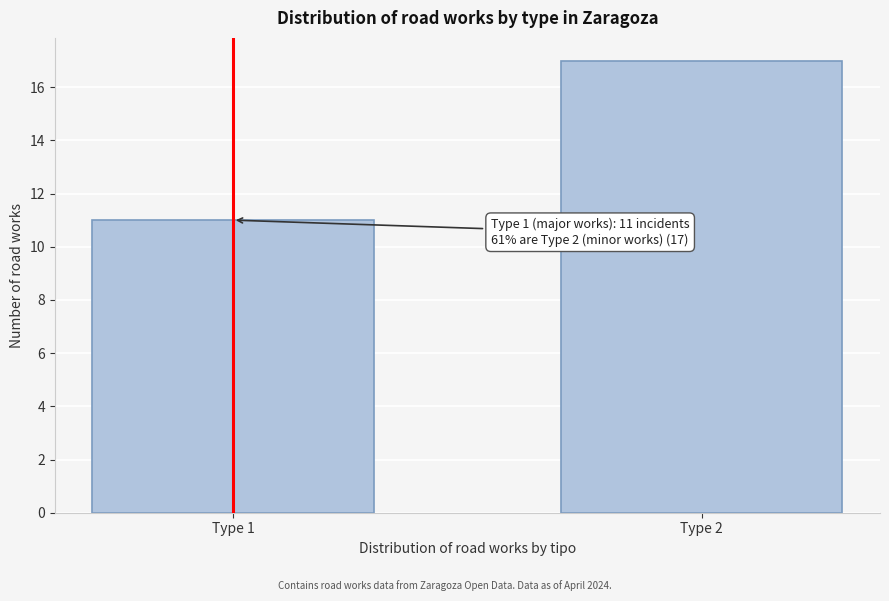

Reading right to left, transcribe all the data shown in this chart.

Type 2=17	Type 1=11